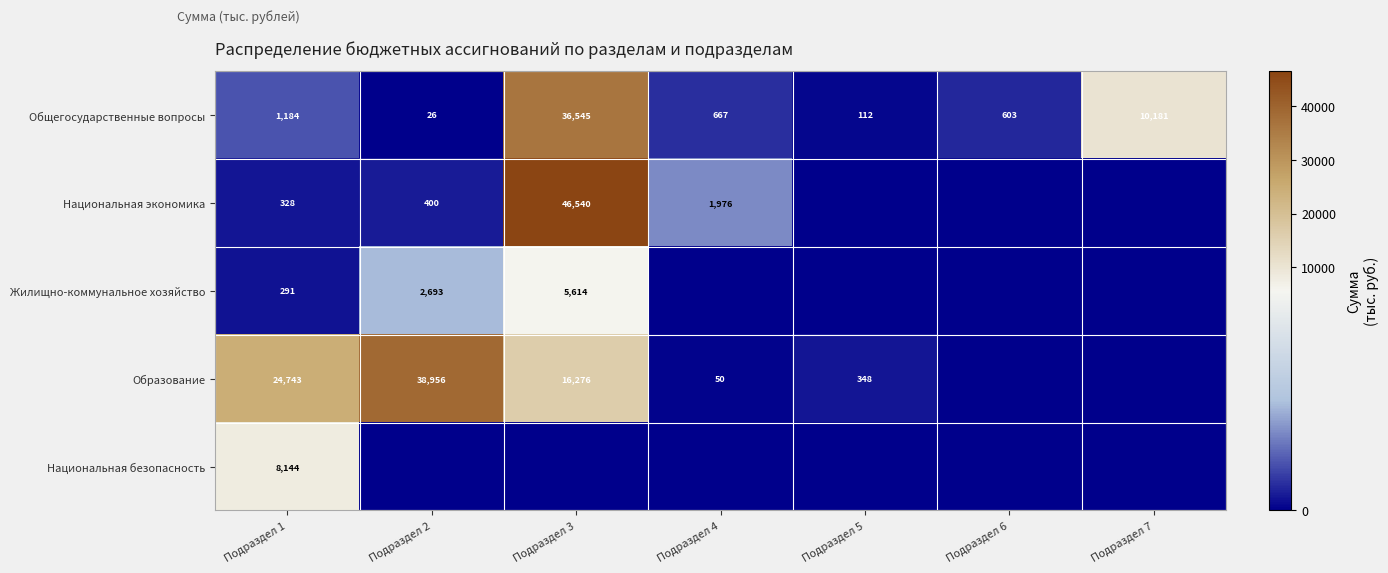

How many series are shown in this chart?

5